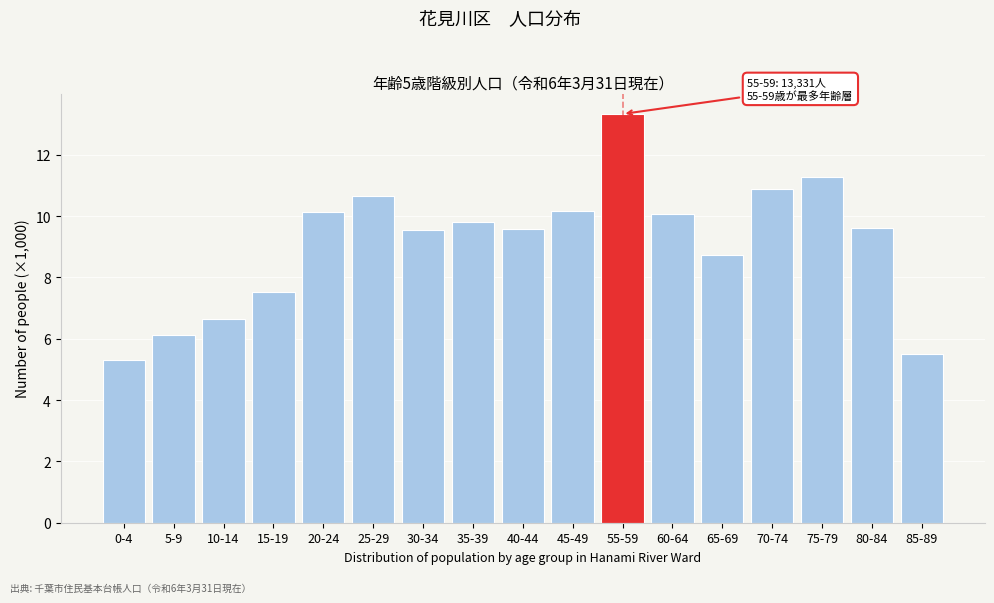

At which label is the value closest to 9?

65-69